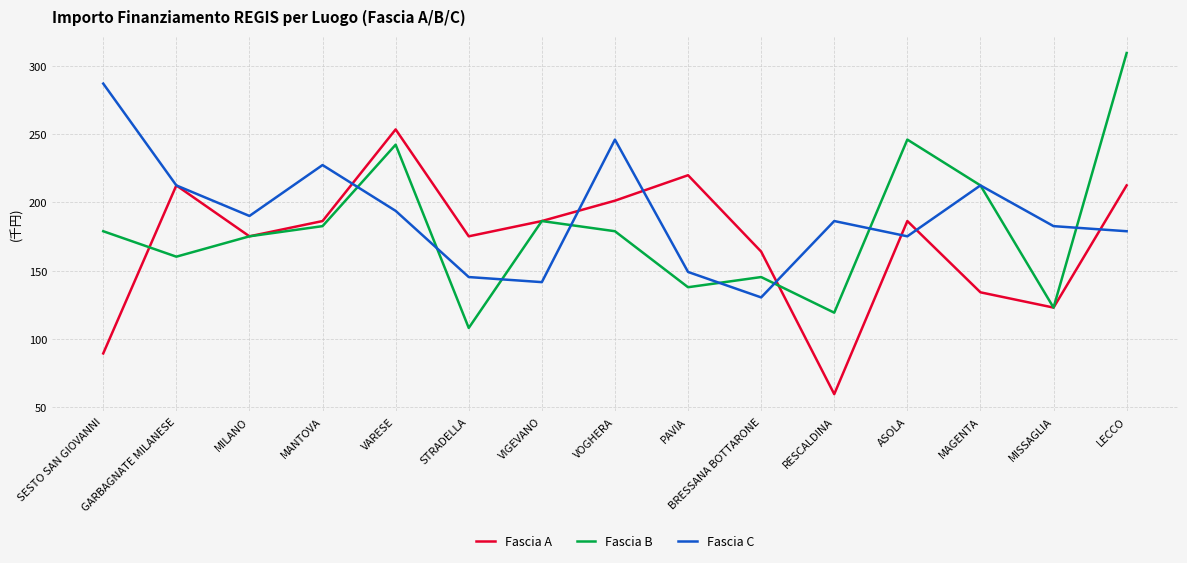

What is the sum of all Fascia B values?

2704941.9